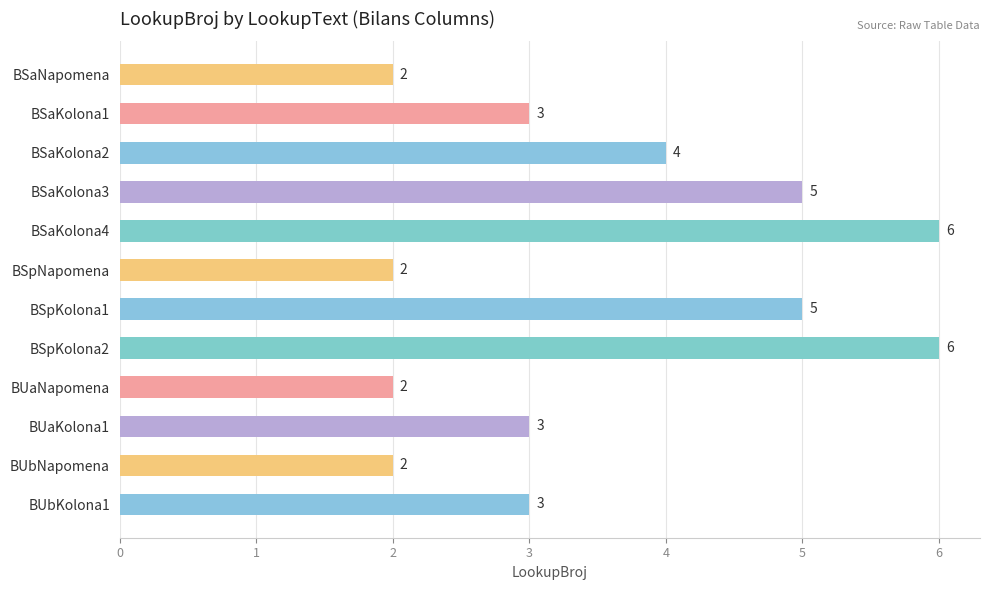

Count the values in the range 2 to 5.

10